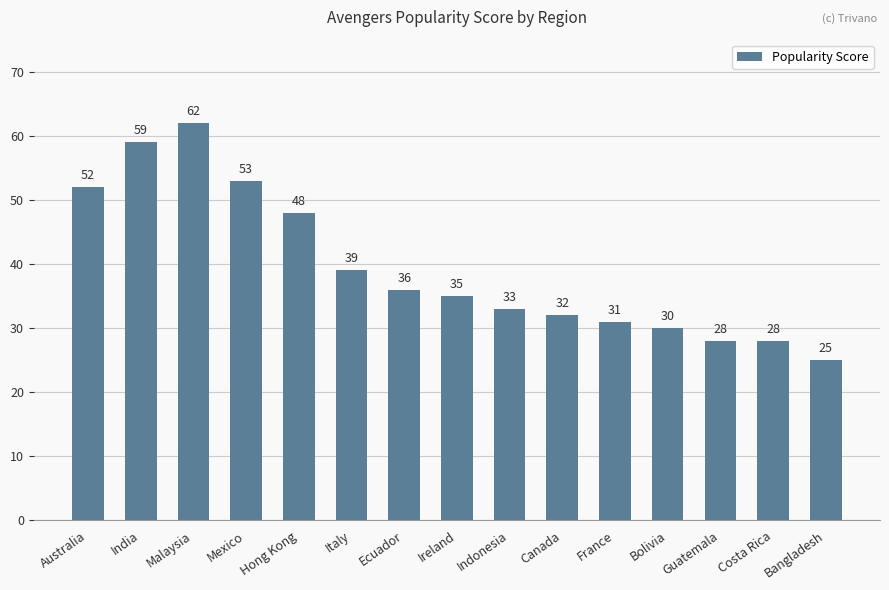

Does the chart contain stacked bars?

No